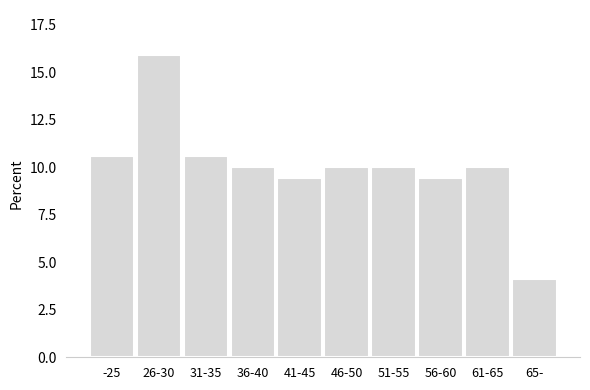

Reading right to left, extract all data points from this chart.

4.1	10.0	9.4	10.0	10.0	9.4	10.0	10.6	15.9	10.6